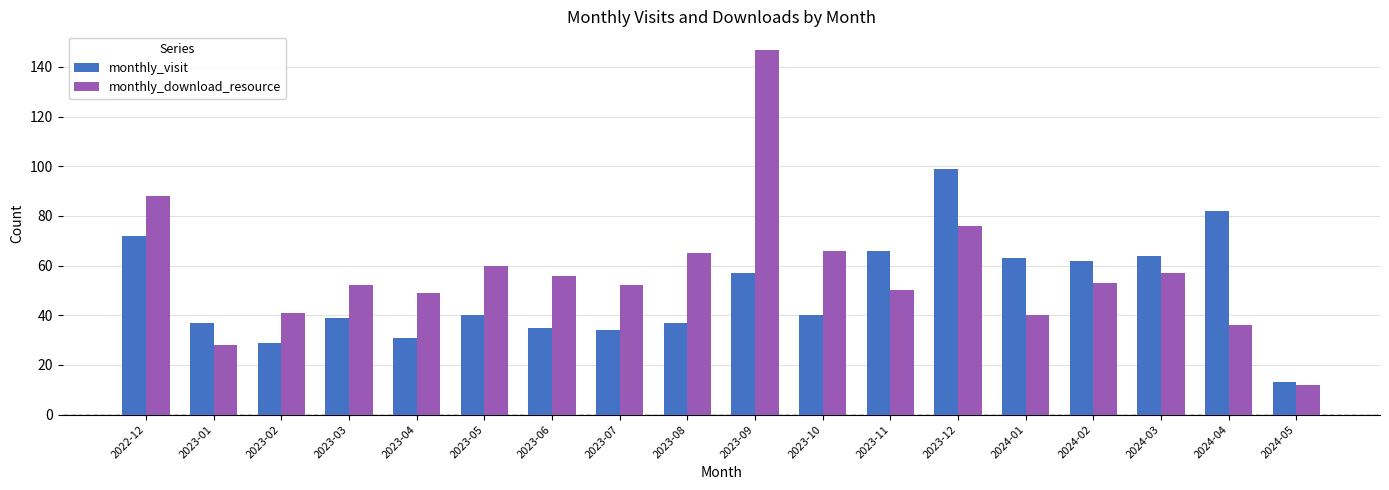

At how many categories does at least one series exceed 67?

4